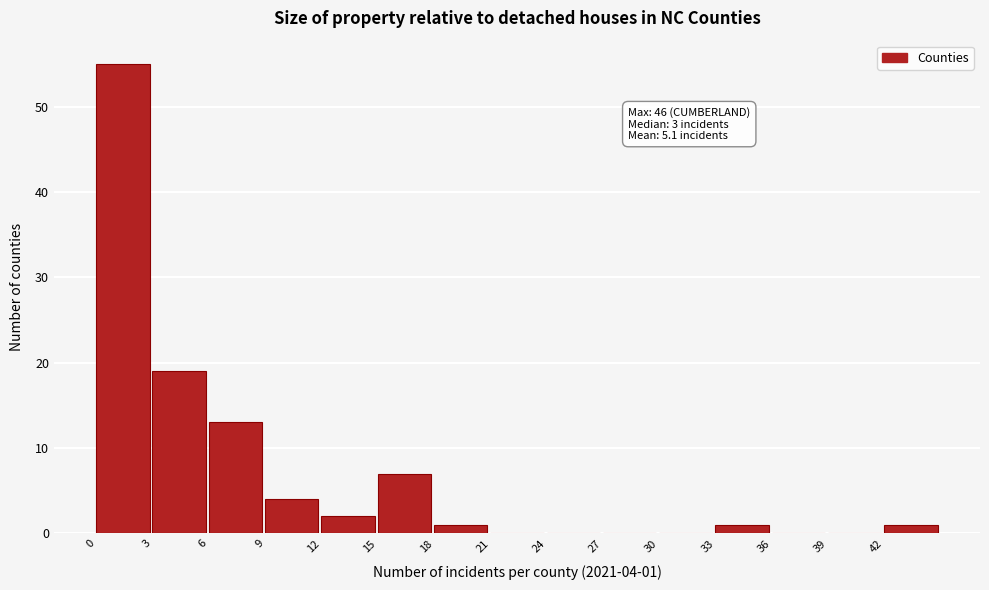

Reading left to right, extract all data points from this chart.

0=55	3=19	6=13	9=4	12=2	15=7	18=1	21=0	24=0	27=0	30=0	33=1	36=0	39=0	42=1